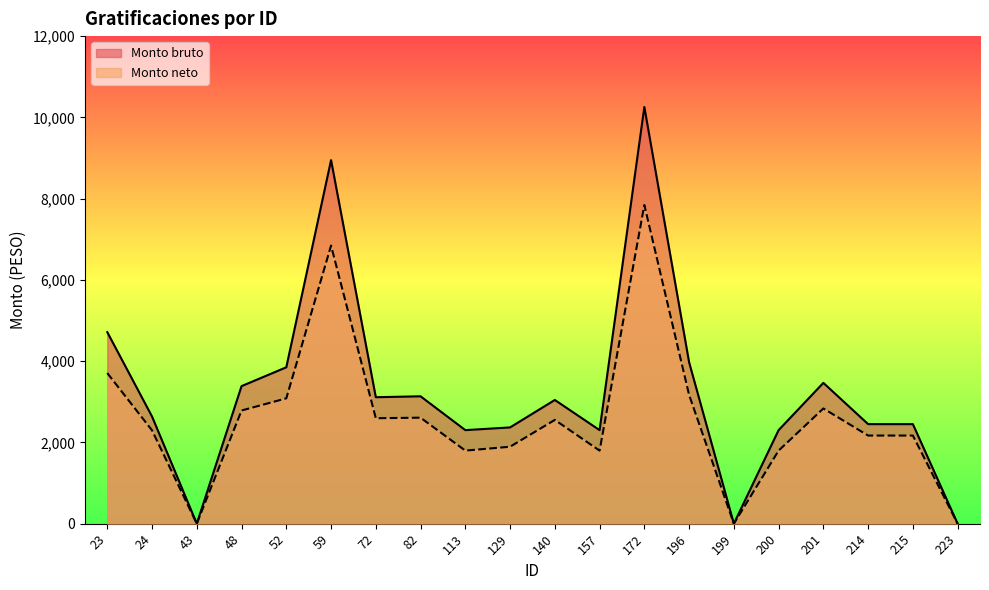

Reading left to right, list all the values displayed in this chart.

Monto bruto: 23=4713.6	24=2637.2	43=0.0	48=3385.5	52=3849.1	59=8947.8	72=3112.5	82=3134.9	113=2302.4	129=2369.2	140=3044.6	157=2302.4	172=10256.0	196=3973.2	199=0.0	200=2302.4	201=3465.4	214=2450.0	215=2450.0	223=0.0
Monto neto: 23=3706.8	24=2297.0	43=0.0	48=2785.6	52=3084.7	59=6843.3	72=2595.5	82=2609.1	113=1798.4	129=1893.8	140=2554.3	157=1798.4	172=7843.8	196=3169.3	199=0.0	200=1798.4	201=2835.4	214=2168.9	215=2168.9	223=0.0